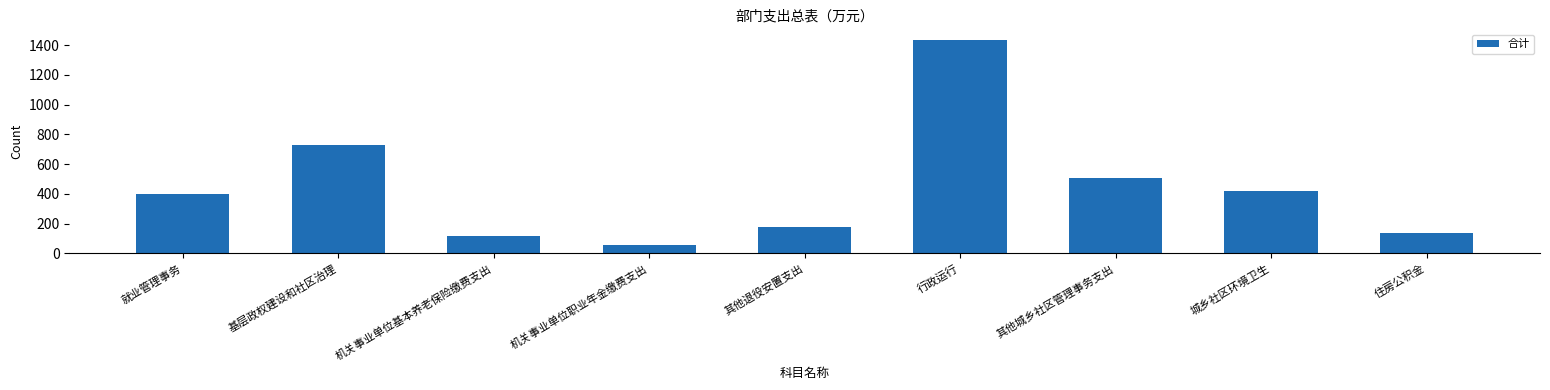

Which category has the lowest value across all series?

机关事业单位职业年金缴费支出